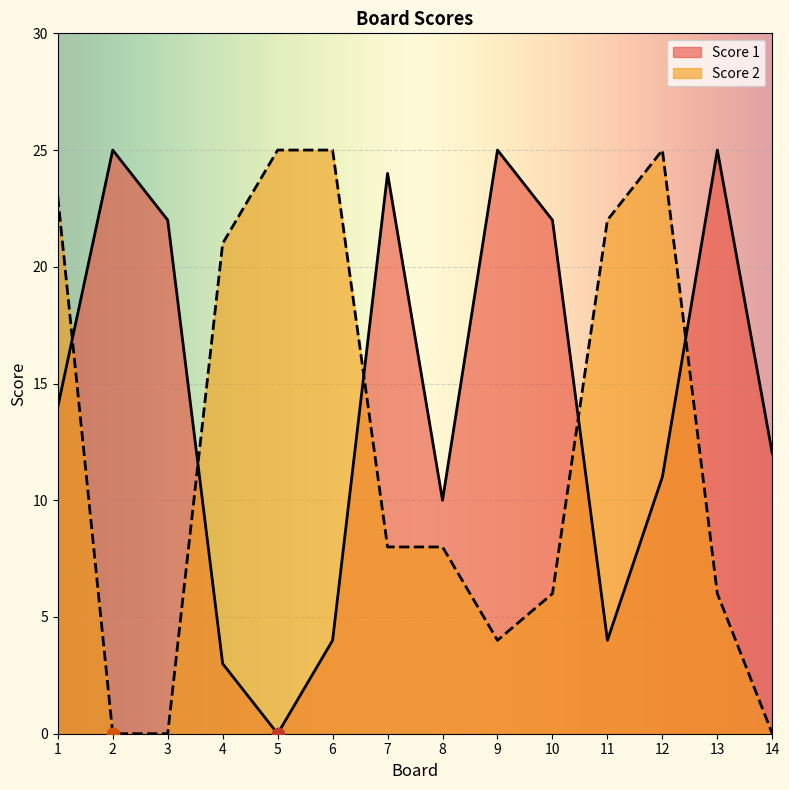

What is the total value across all series at 9?

29